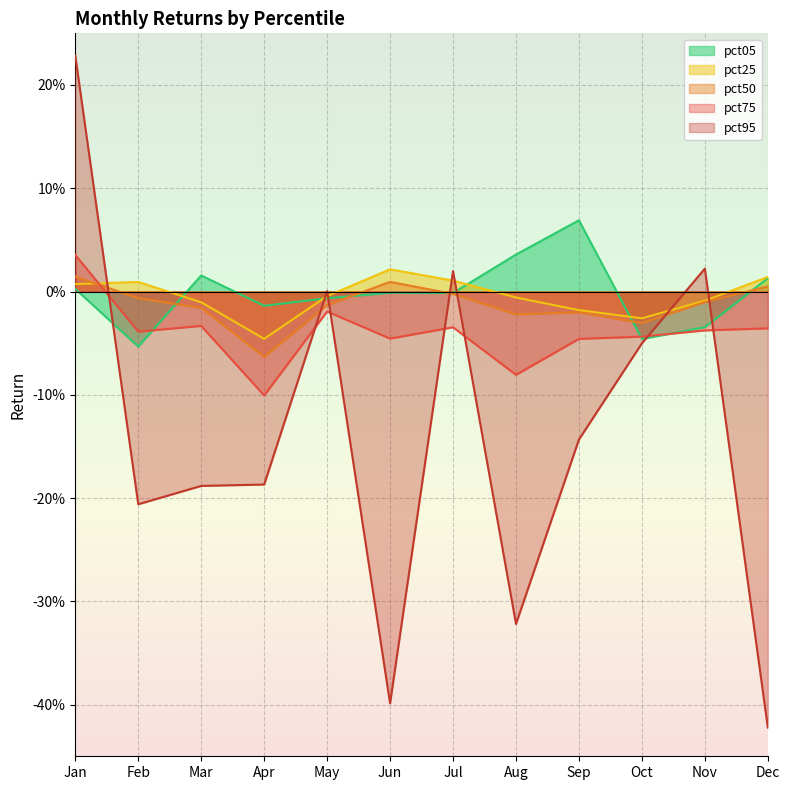

How many lines are shown in the chart?

5